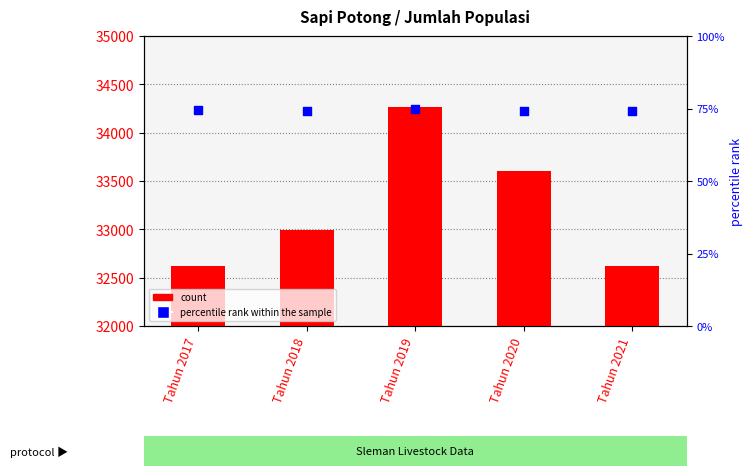

What is the total value across all series at Tahun 2018?

33065.2